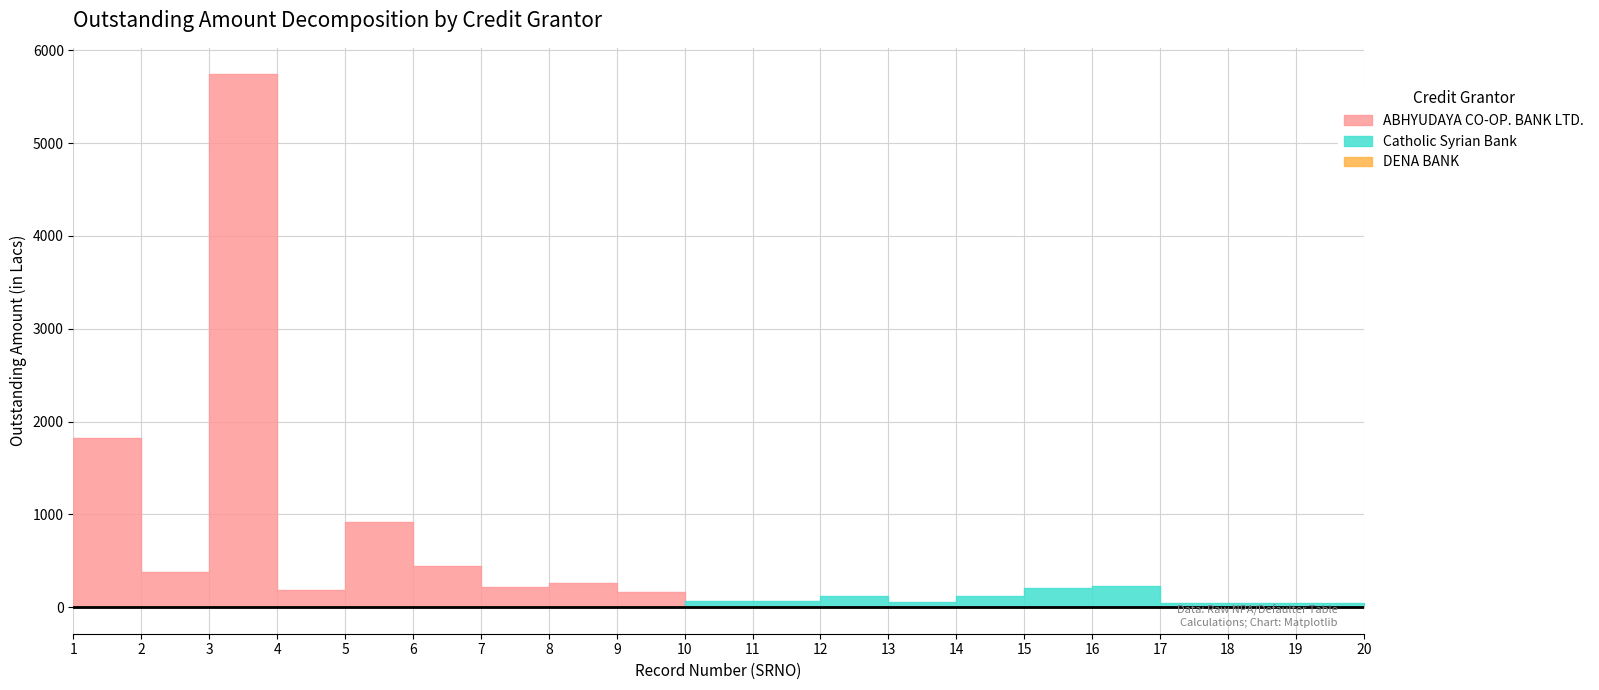

What are all the series names shown in the legend?

ABHYUDAYA CO-OP. BANK LTD., Catholic Syrian Bank, DENA BANK